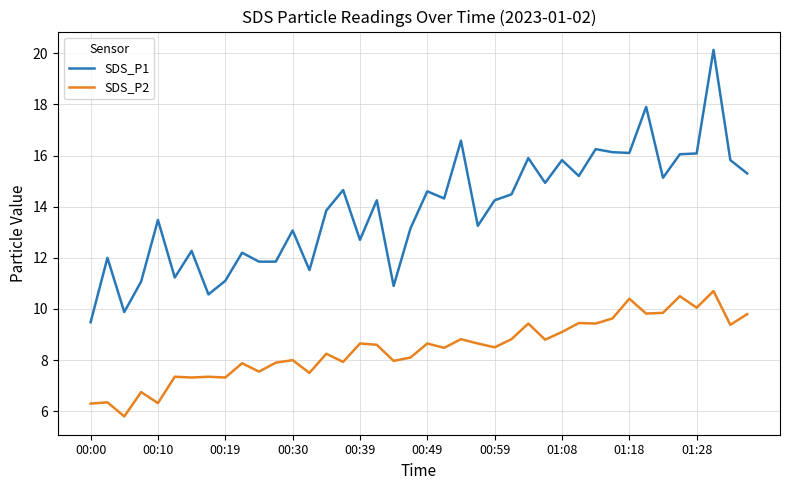

What is the maximum value shown in the chart?

20.1